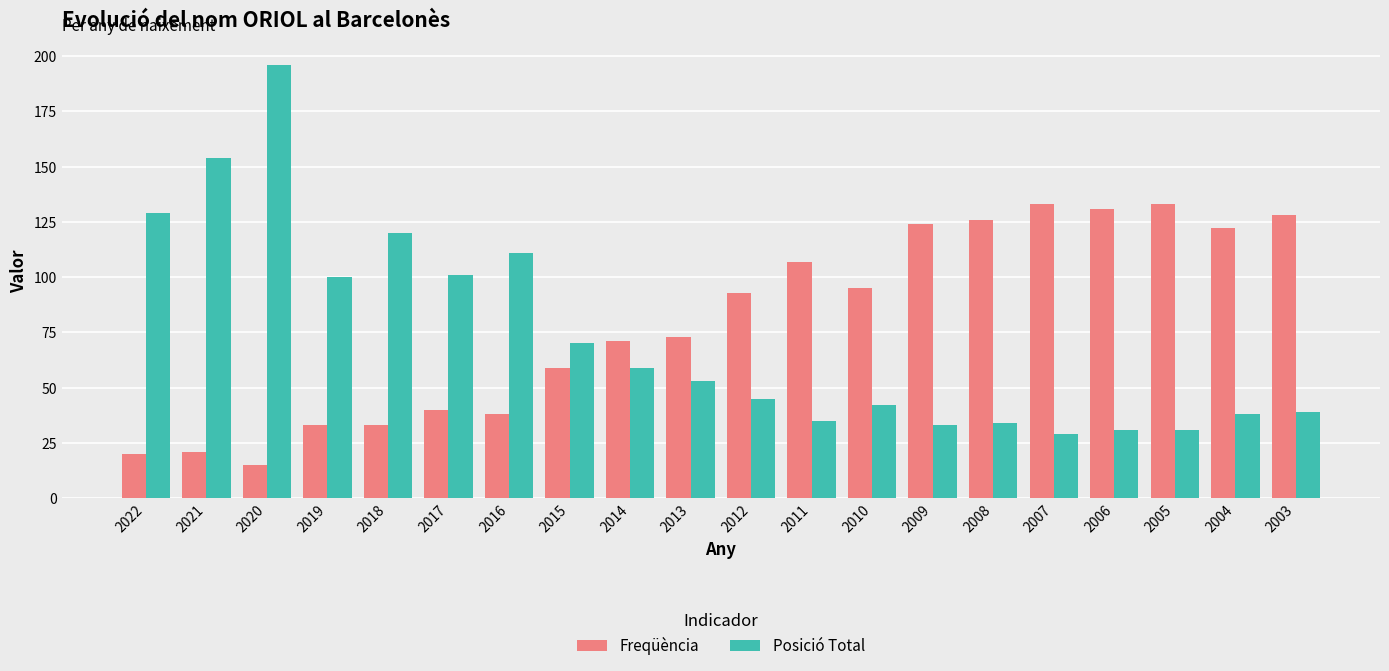

What is the lowest value of the Posició Total series?

29